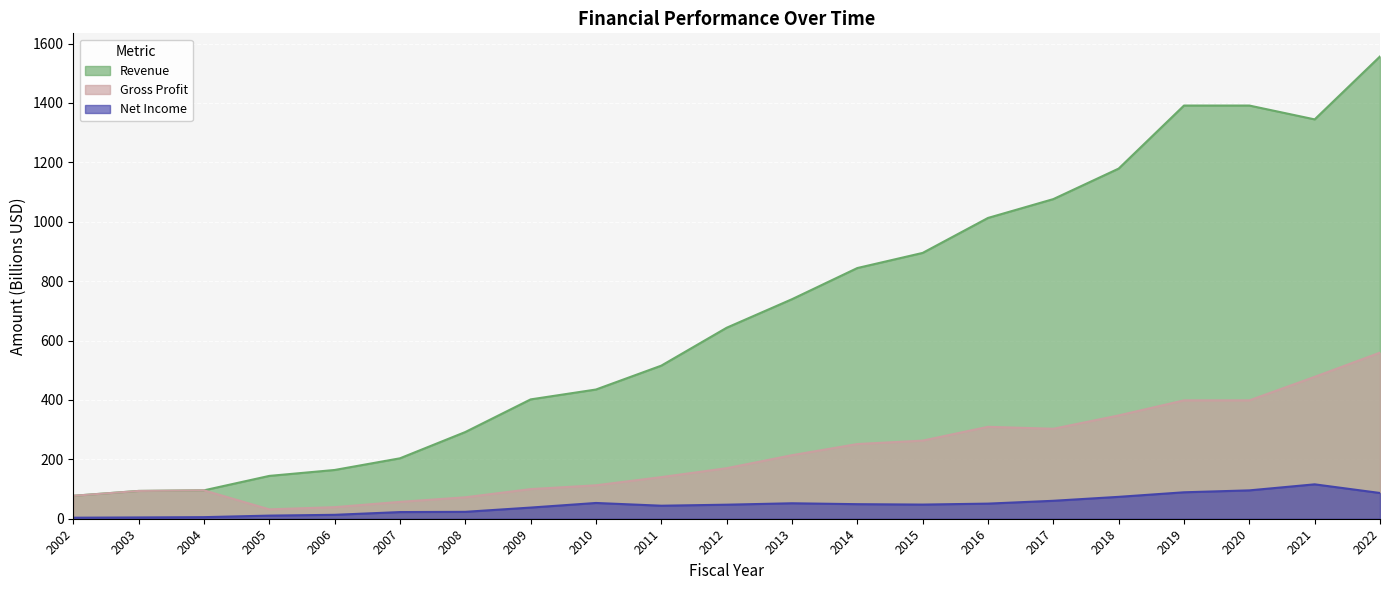

Reading left to right, list all the values displayed in this chart.

Revenue: 77.3	93.6	95.6	144.2	164.2	203.5	292.0	401.9	435.1	515.5	643.1	739.3	844.2	895.1	1012.9	1076.4	1179.1	1391.4	1391.4	1344.8	1556.7
Gross Profit: 77.3	93.6	95.6	31.5	39.0	56.8	72.2	99.7	112.6	140.1	170.2	214.0	251.5	263.0	309.6	303.0	347.8	398.6	398.6	477.8	559.3
Net Income: 3.5	4.3	5.3	10.5	13.2	22.4	23.3	37.6	53.1	43.8	47.3	52.1	49.0	47.6	50.9	60.4	73.7	89.1	95.5	115.8	86.7